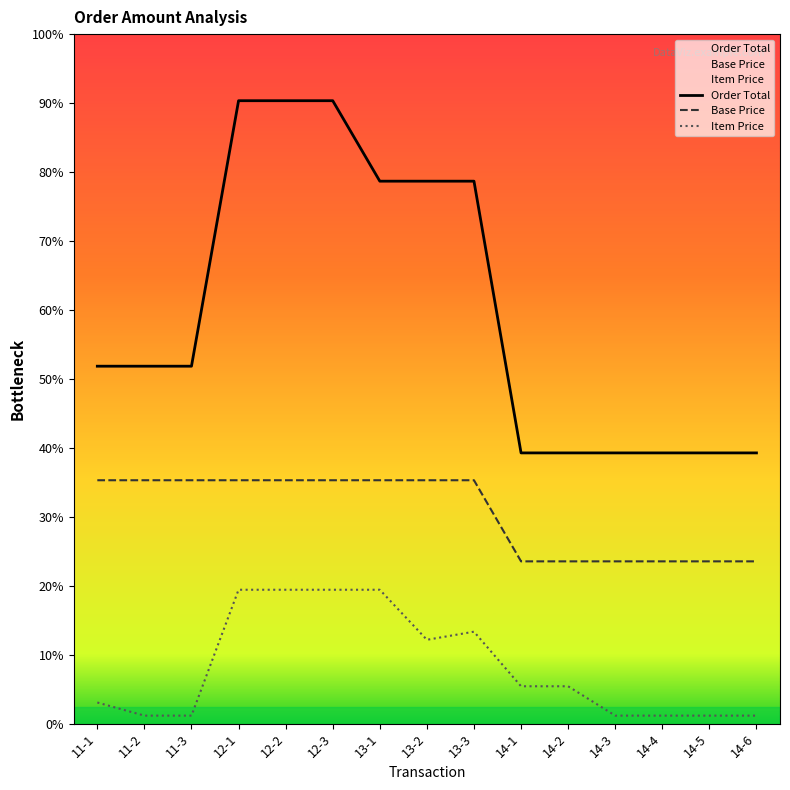

Rank the series by their maximum value, from highest to lowest.

Order Total, Base Price, Item Price